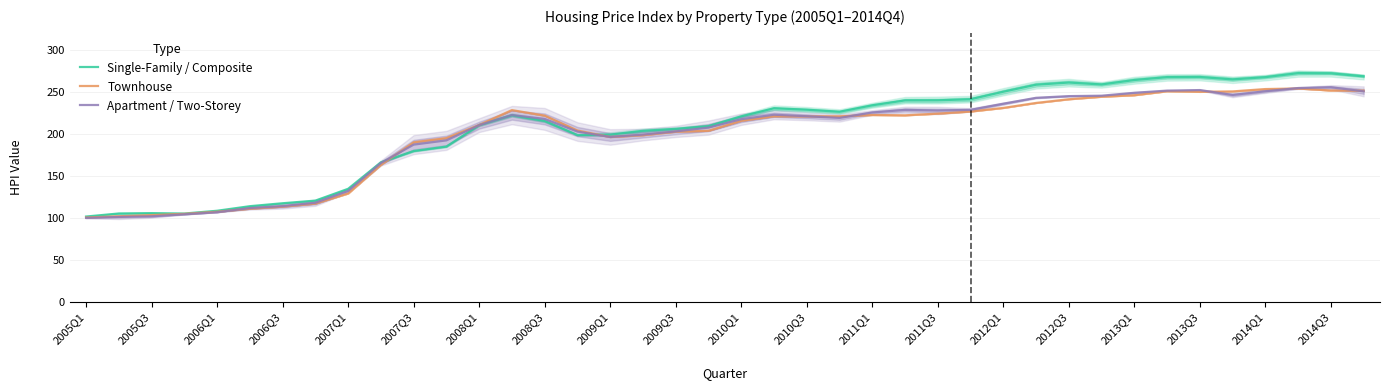

The value of Single-Family / Composite at 2014Q3 is 385.5. True or false?

False